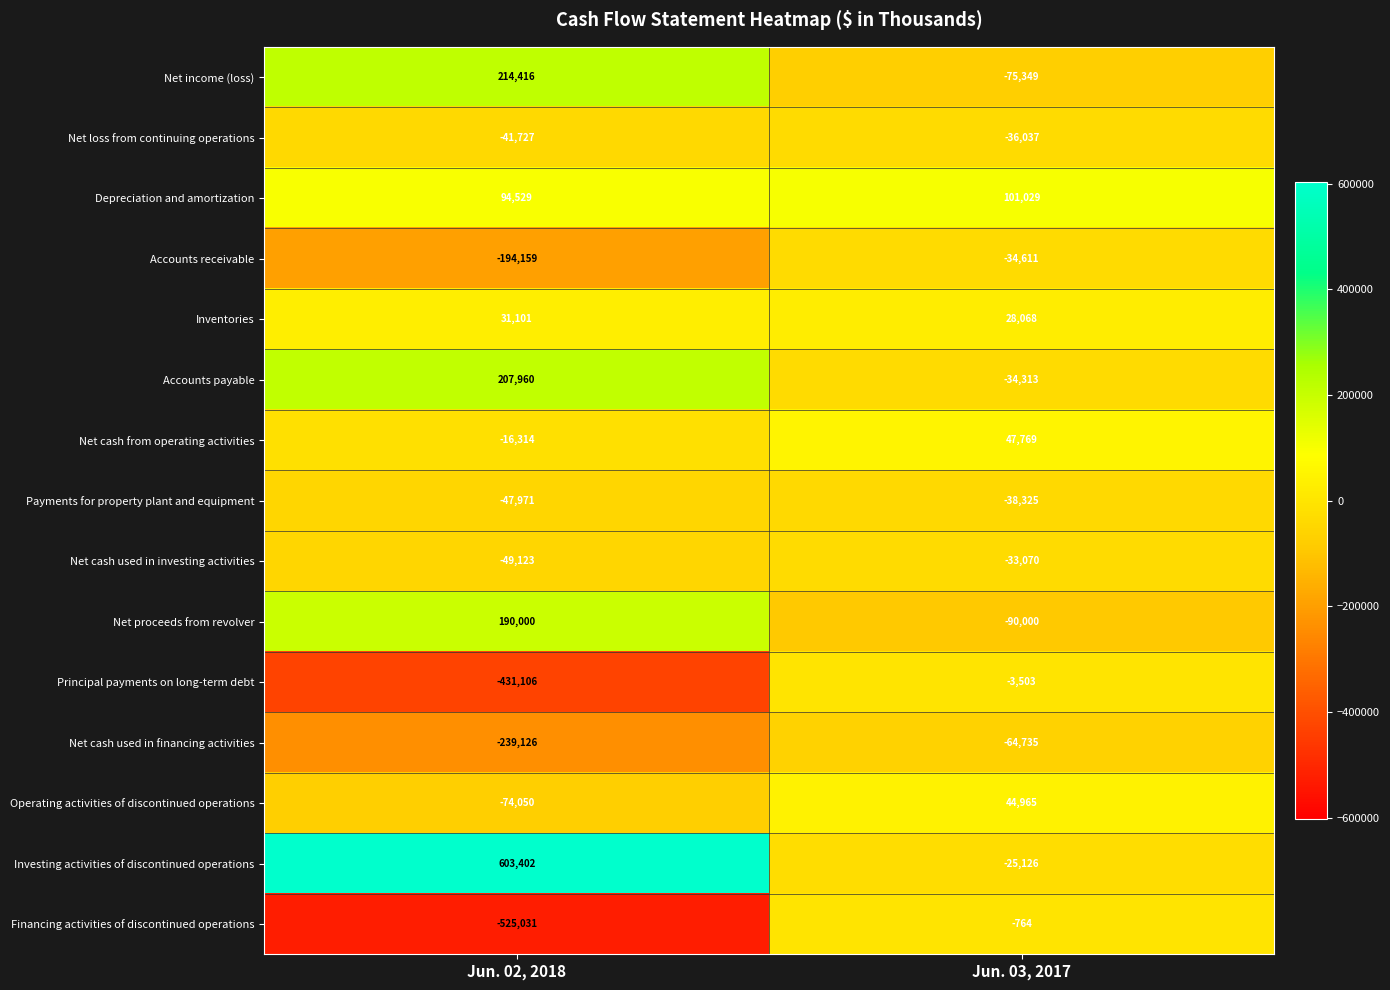

At which label is Net loss from continuing operations closest to -38882?

Jun. 02, 2018